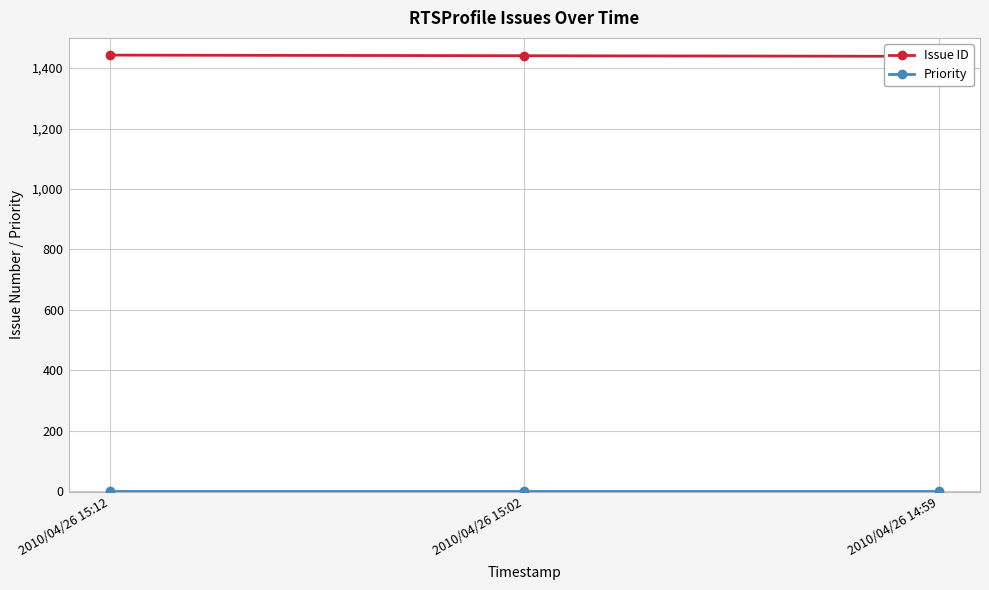

What is the approximate value of Issue ID at 2010/04/26 14:59?

1439